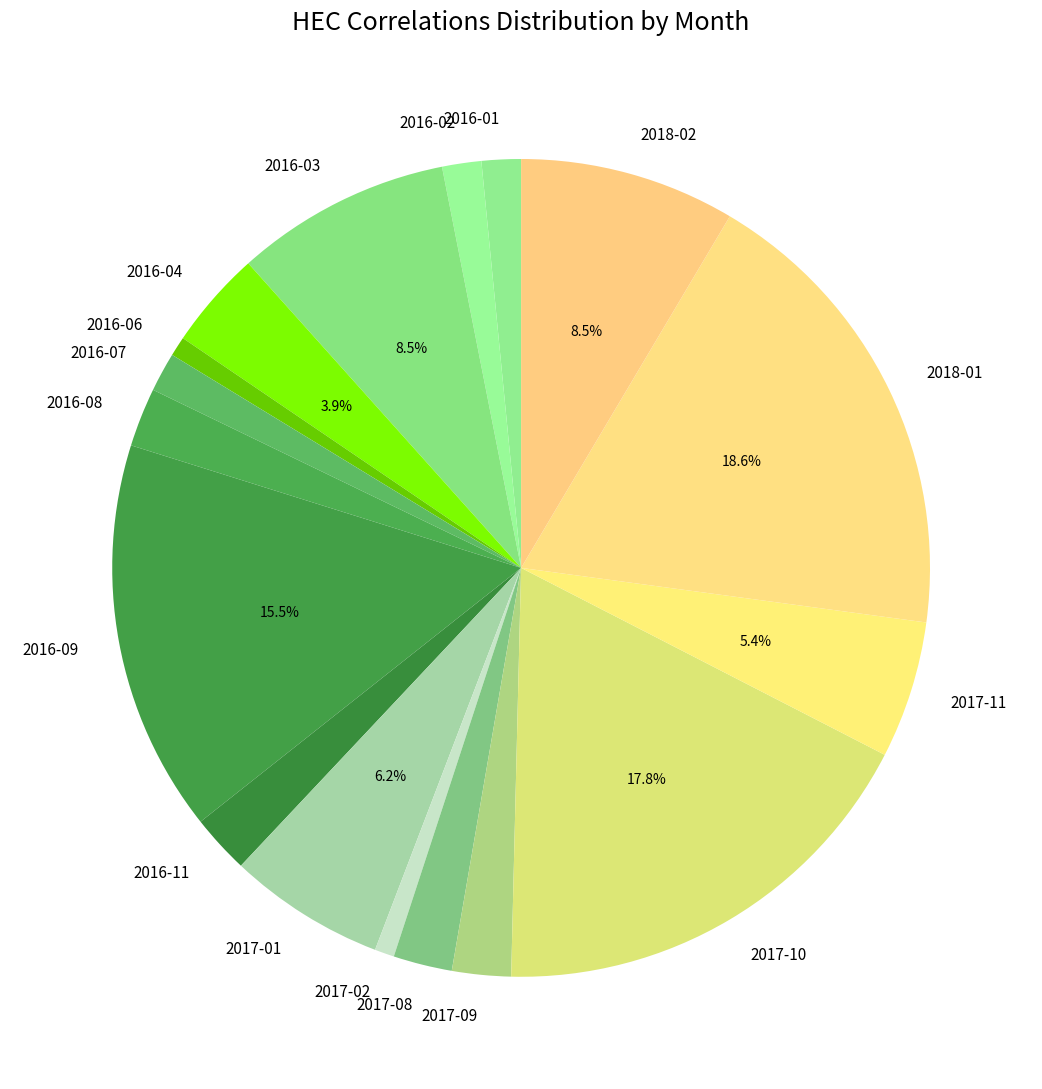

What percentage is the 2017-11 slice, to the nearest percent?

5%